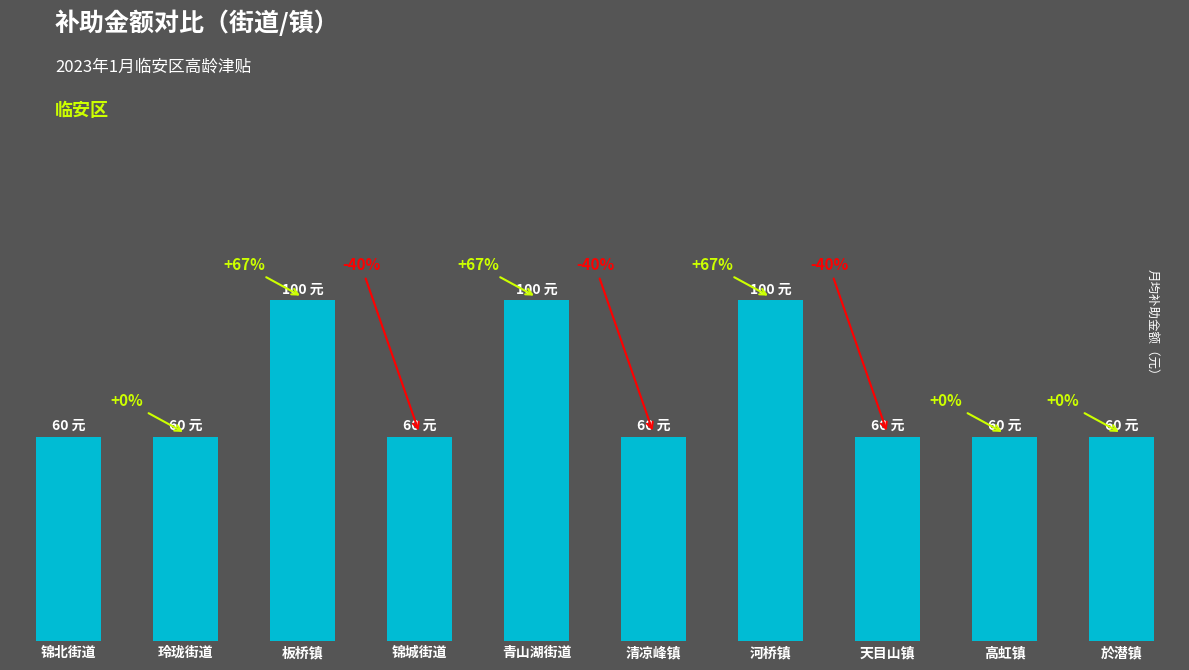

Is it true that the value at 板桥镇 is 51?

False